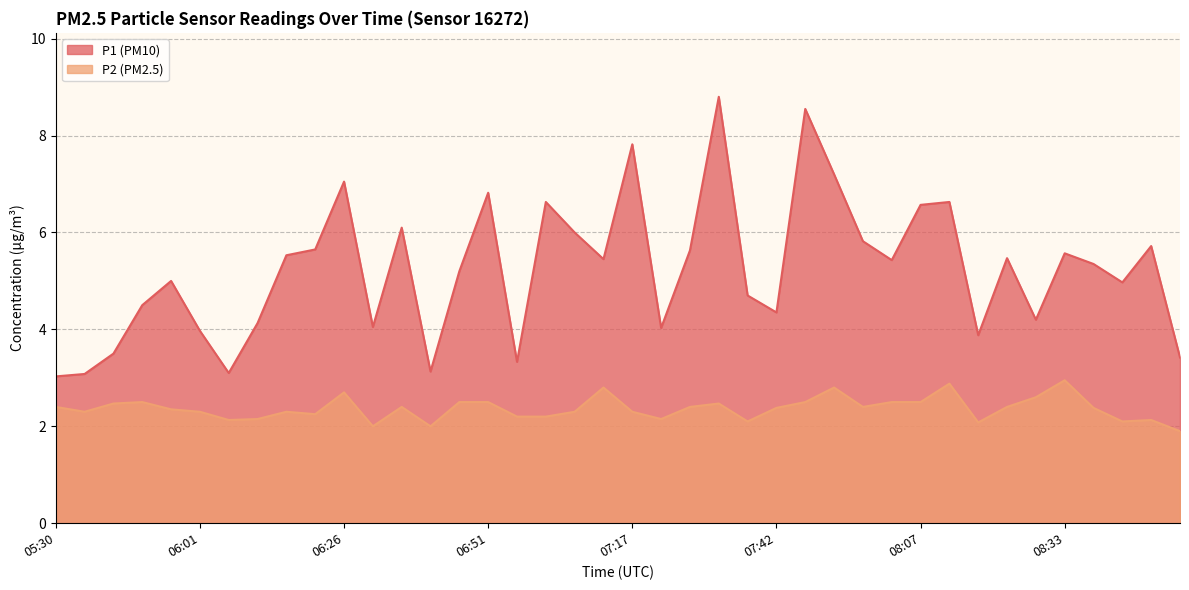

Between 06:31 and 08:38, which series saw the biggest shift?

P1